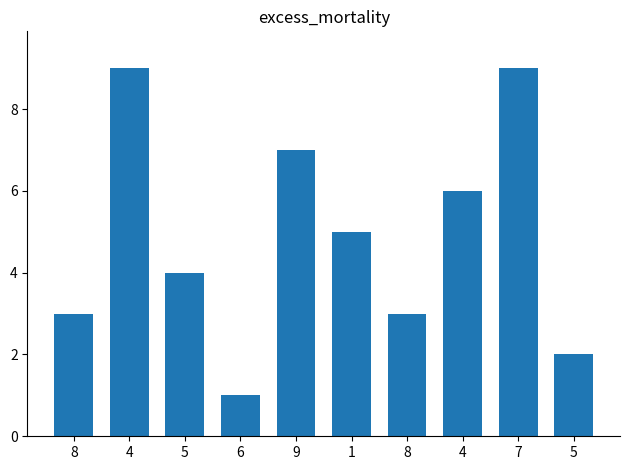

Are the bars horizontal?

No